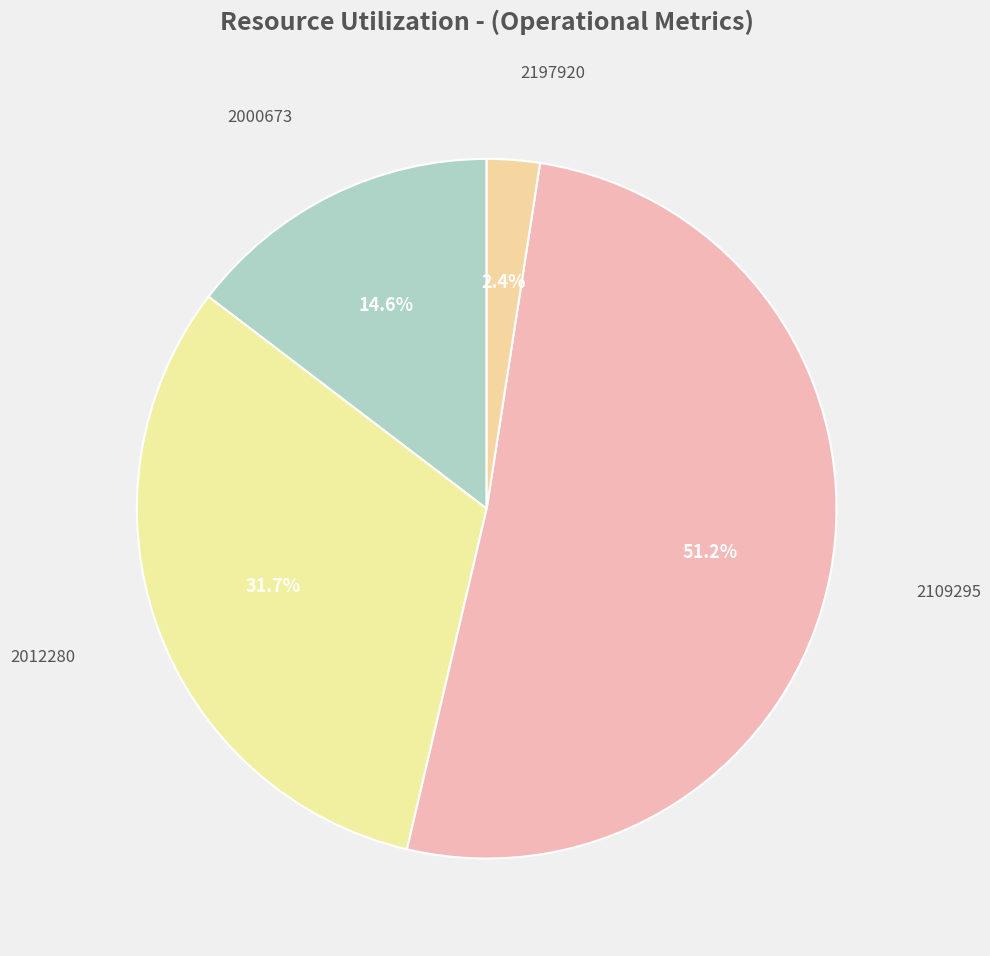

Does any single category account for the majority?

Yes